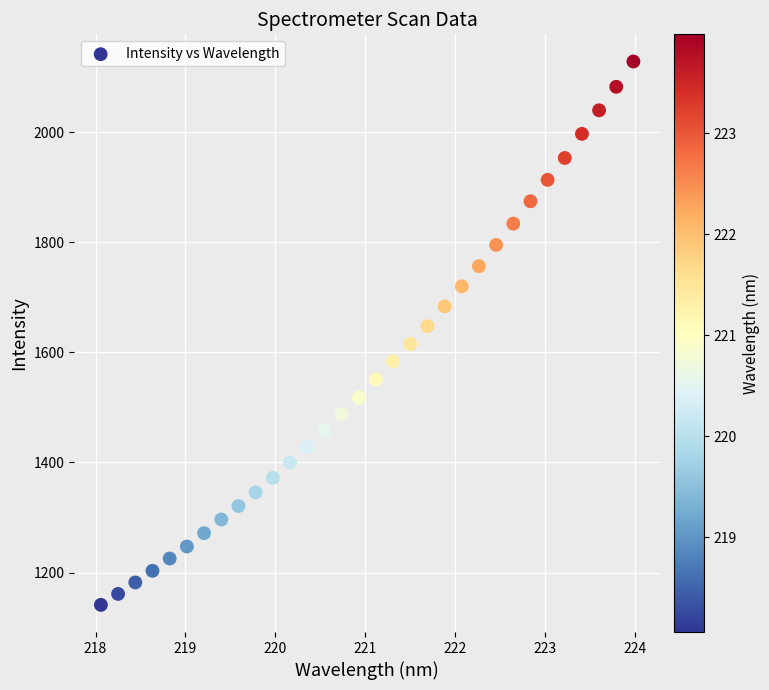

What is the range of Y values (max minus min)?

986.9